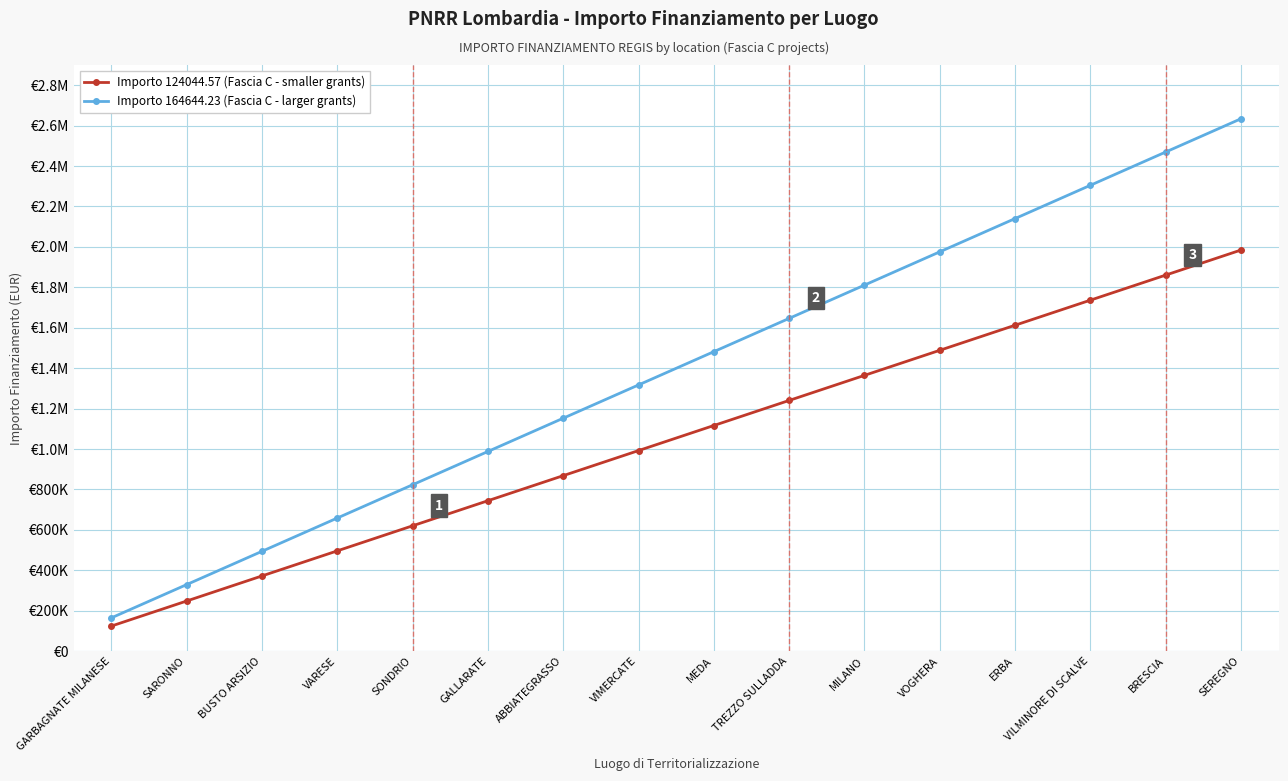

What are all the series names shown in the legend?

Importo 124044.57 (Fascia C - smaller grants), Importo 164644.23 (Fascia C - larger grants)